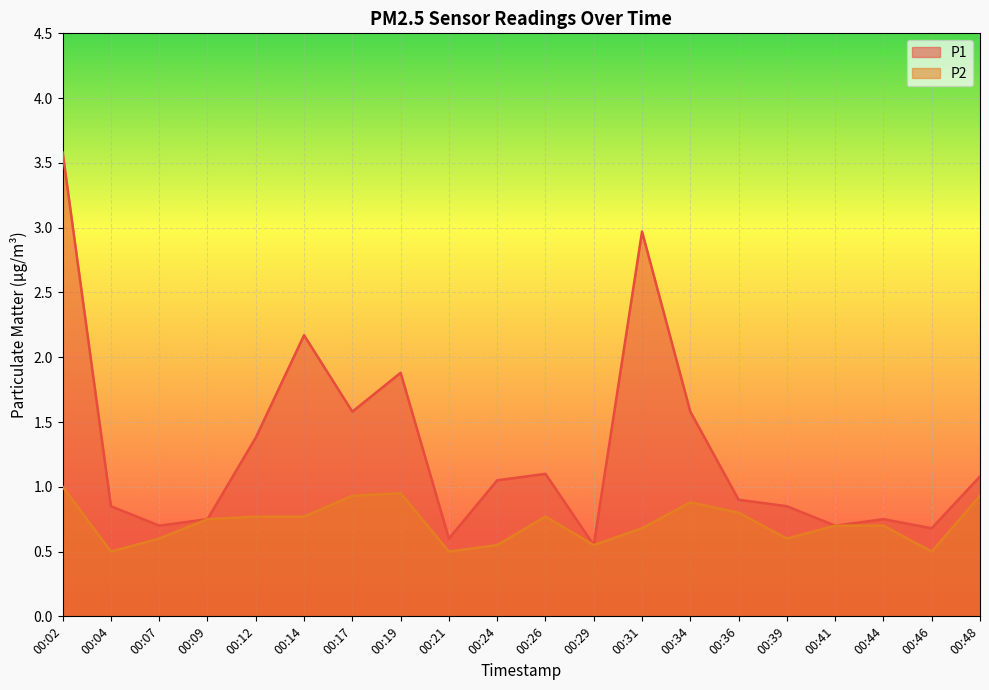

How many interior local peaks does the P2 series have?

3